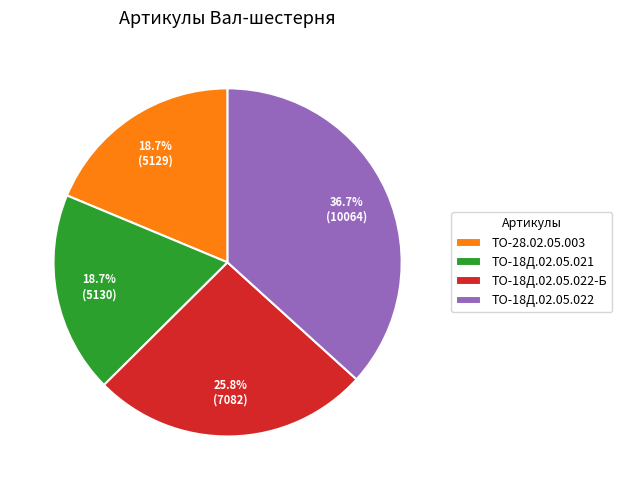

Does any single category account for the majority?

No